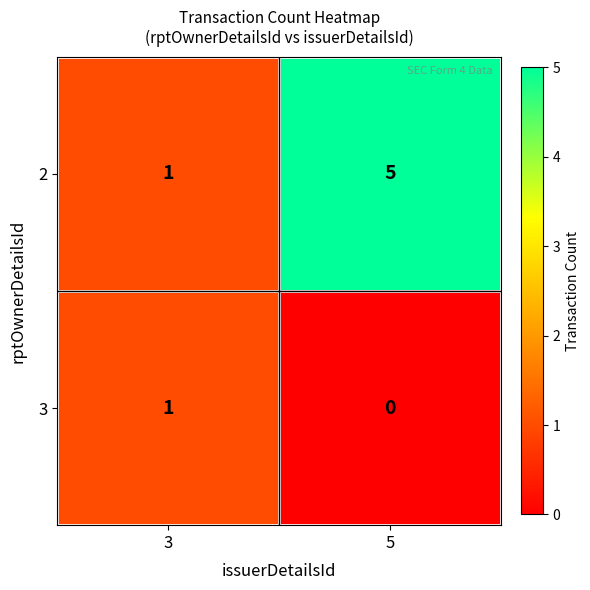

Which series changed the most between 3 and 5?

2